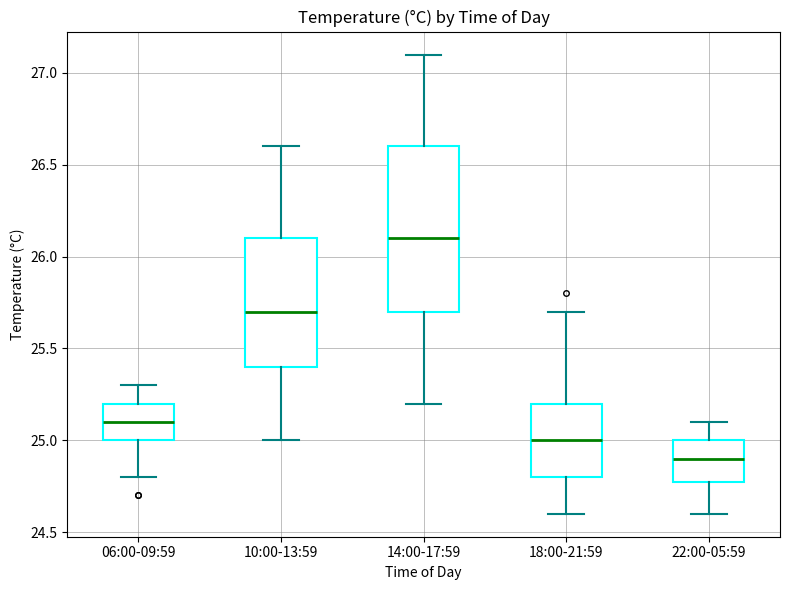

Where does the upper whisker of the box for 14:00-17:59 end on the y-axis? The values are not printed on the chart, so give them approximately, as read against the axis.

27.1